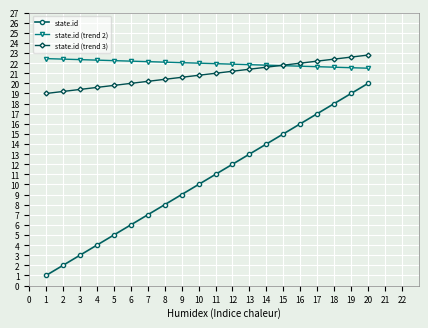

The value of state.id (trend 2) at 8 is 38.0. True or false?

False